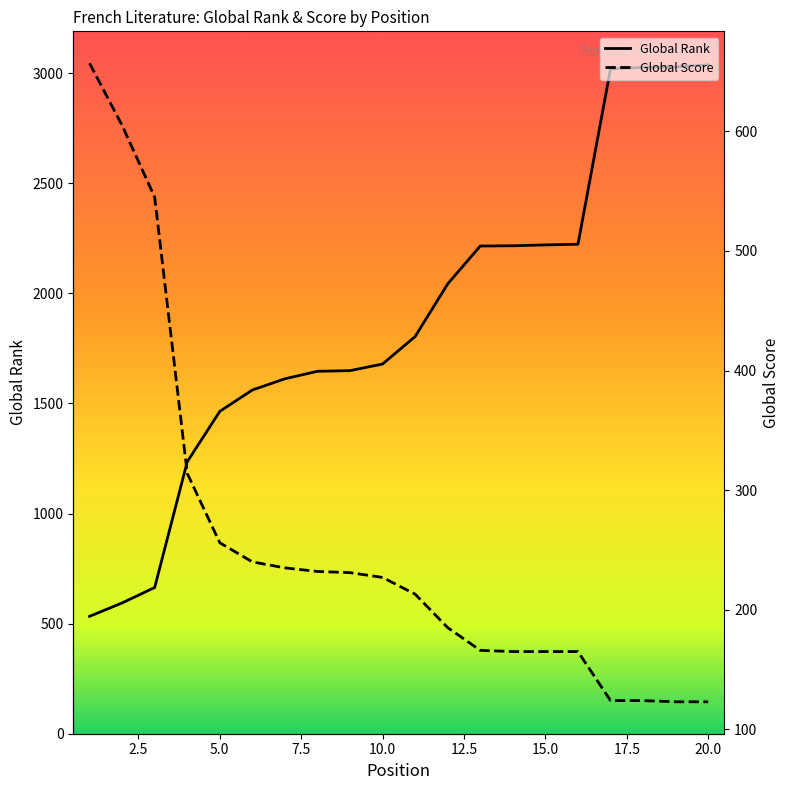

Reading left to right, extract all data points from this chart.

Global Rank: 1=533	2=594	3=664	4=1235	5=1464	6=1561	7=1612	8=1646	9=1649	10=1679	11=1804	12=2043	13=2215	14=2216	15=2220	16=2223	17=3019	18=3026	19=3028	20=3038
Global Score: 1=657	2=605	3=545	4=314	5=256	6=240	7=235	8=232	9=231	10=227	11=213	12=185	13=166	14=165	15=165	16=165	17=124	18=124	19=123	20=123